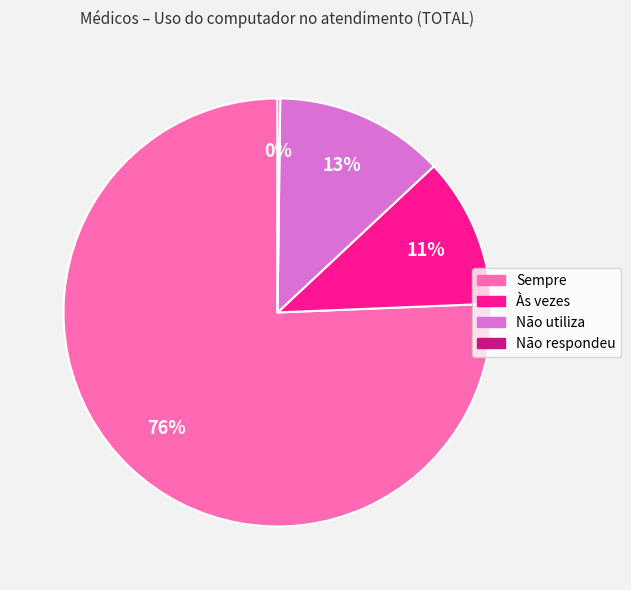

Between Não utiliza and Sempre, which is larger?

Sempre